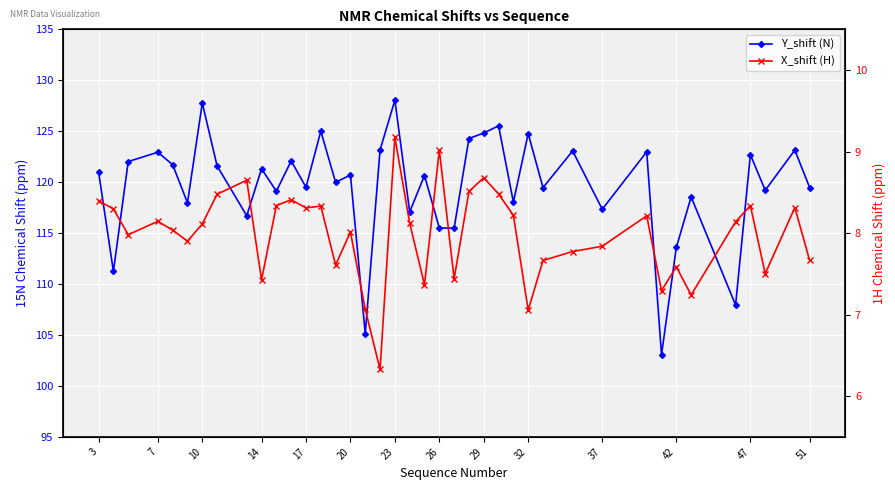

What is the label of the 4th point from the left?

7